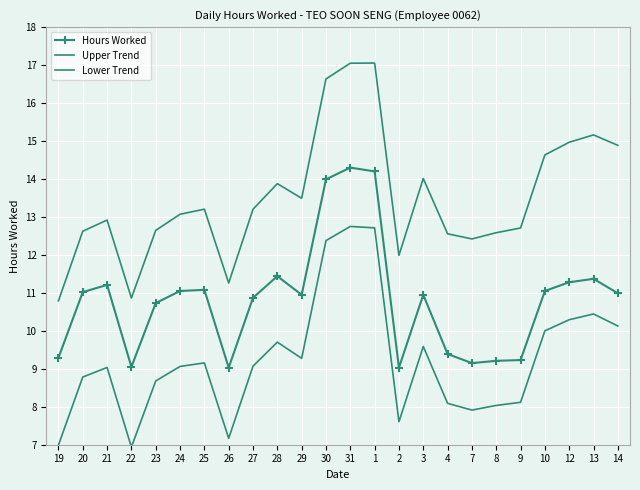

What is the difference between the highest and lowest values at 21?

3.9